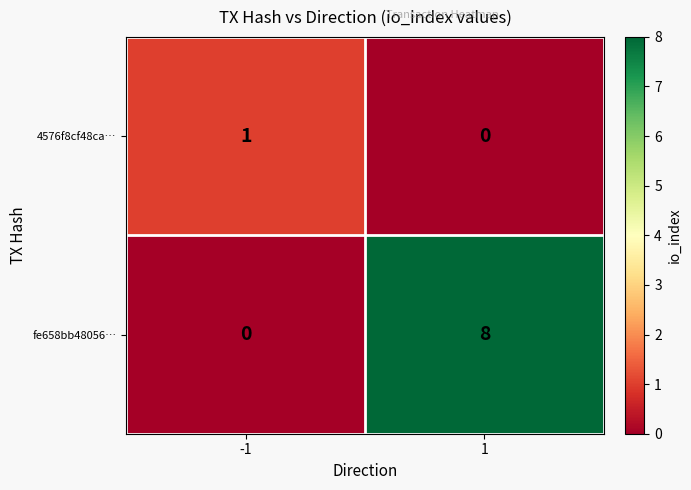

Reading left to right, extract all data points from this chart.

4576f8cf48ca…: -1=1	1=0
fe658bb48056…: -1=0	1=8